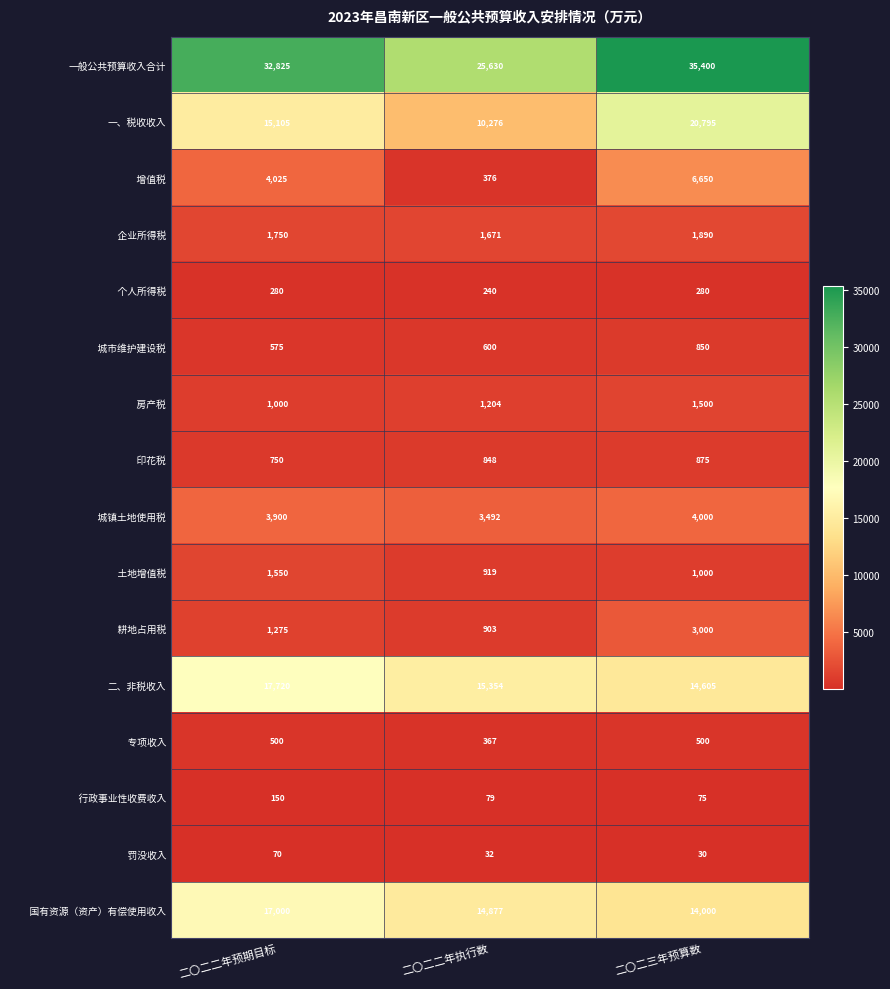

What is the total value across all series at 二〇二二年预期目标?

98475